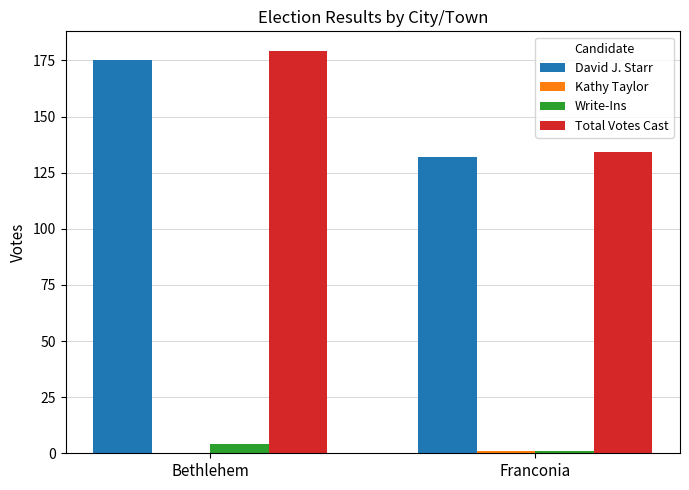

What is the sum of all Total Votes Cast values?

313